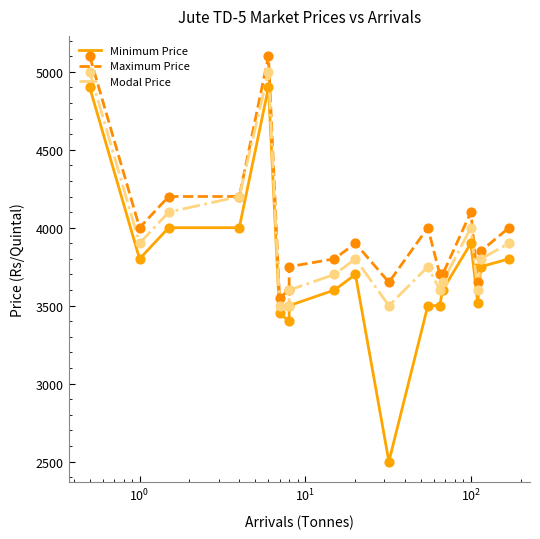

What is the total value across all series at $\mathdefault{10^{1}}$?

12400